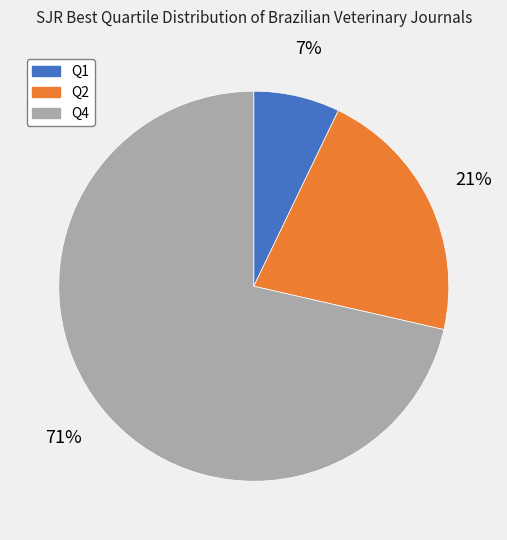

Which category accounts for the majority?

Q4